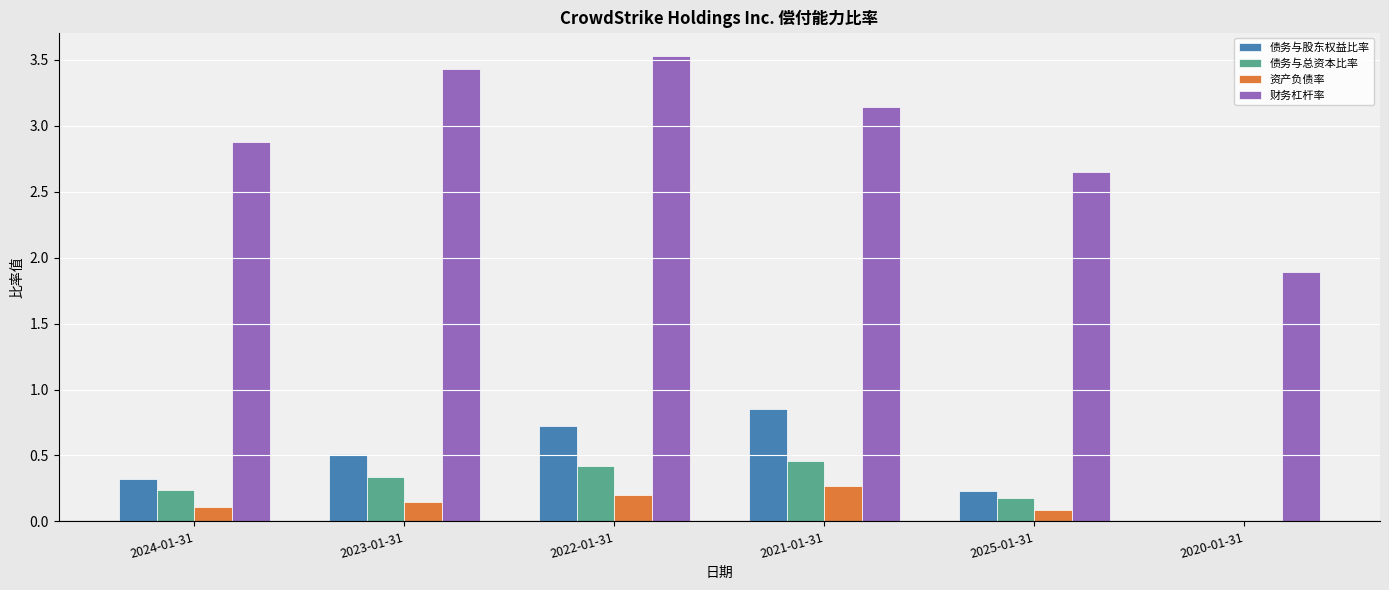

Count the number of data series in this chart.

4